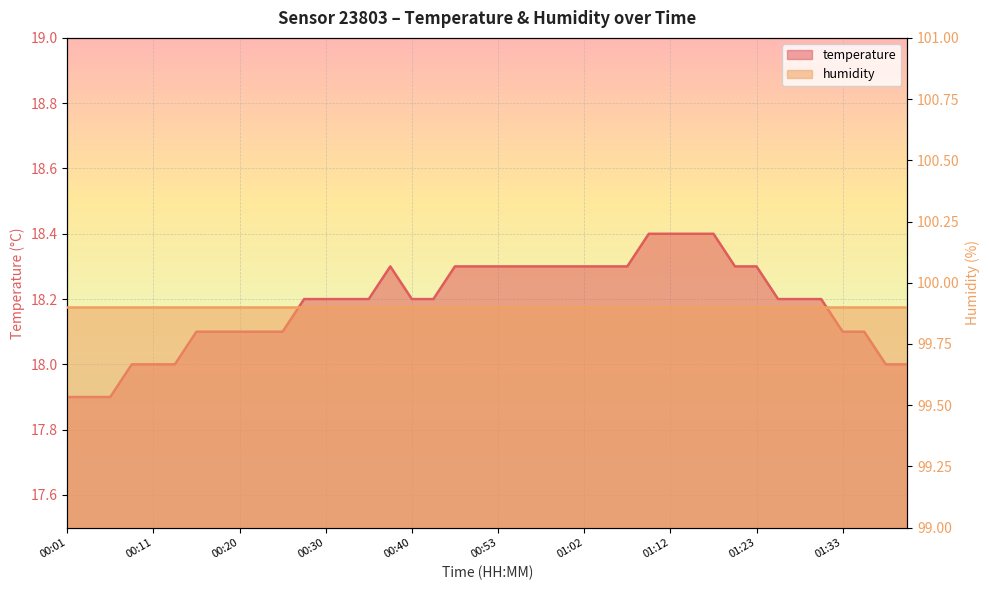

Reading left to right, transcribe all the data shown in this chart.

00:01=17.9	00:03=17.9	00:06=17.9	00:08=18.0	00:11=18.0	00:13=18.0	00:15=18.1	00:18=18.1	00:20=18.1	00:23=18.1	00:25=18.1	00:28=18.2	00:30=18.2	00:32=18.2	00:35=18.2	00:37=18.3	00:40=18.2	00:42=18.2	00:45=18.3	00:48=18.3	00:53=18.3	00:55=18.3	00:58=18.3	01:00=18.3	01:02=18.3	01:05=18.3	01:07=18.3	01:10=18.4	01:12=18.4	01:15=18.4	01:17=18.4	01:20=18.3	01:23=18.3	01:25=18.2	01:28=18.2	01:30=18.2	01:33=18.1	01:36=18.1	01:38=18.0	01:40=18.0